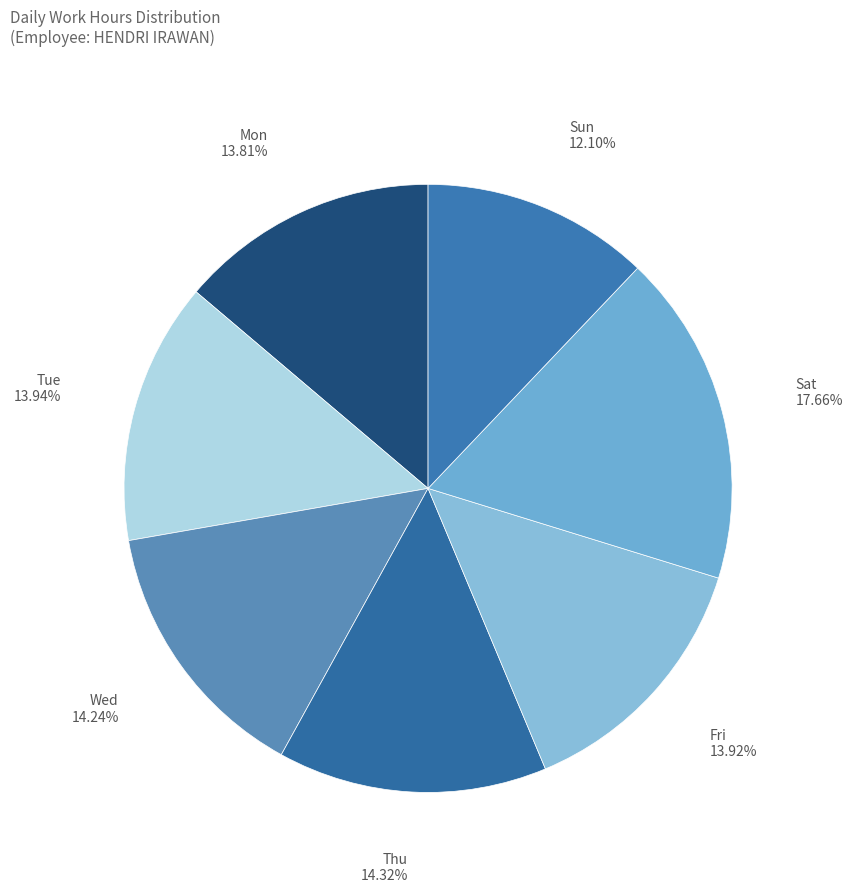

Is there a majority slice in this chart?

No